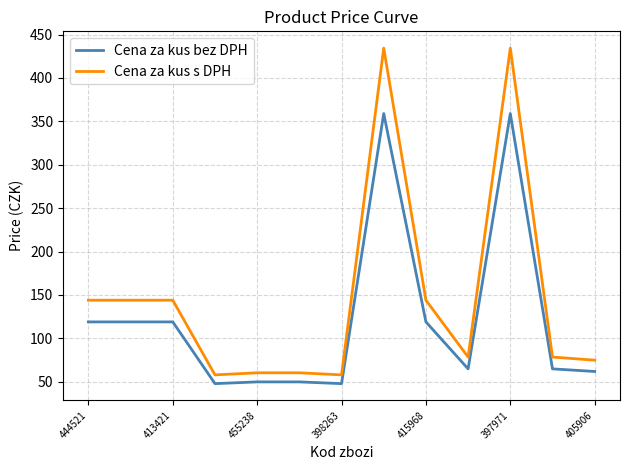

Rank the series by their average value, from highest to lowest.

Cena za kus s DPH, Cena za kus bez DPH